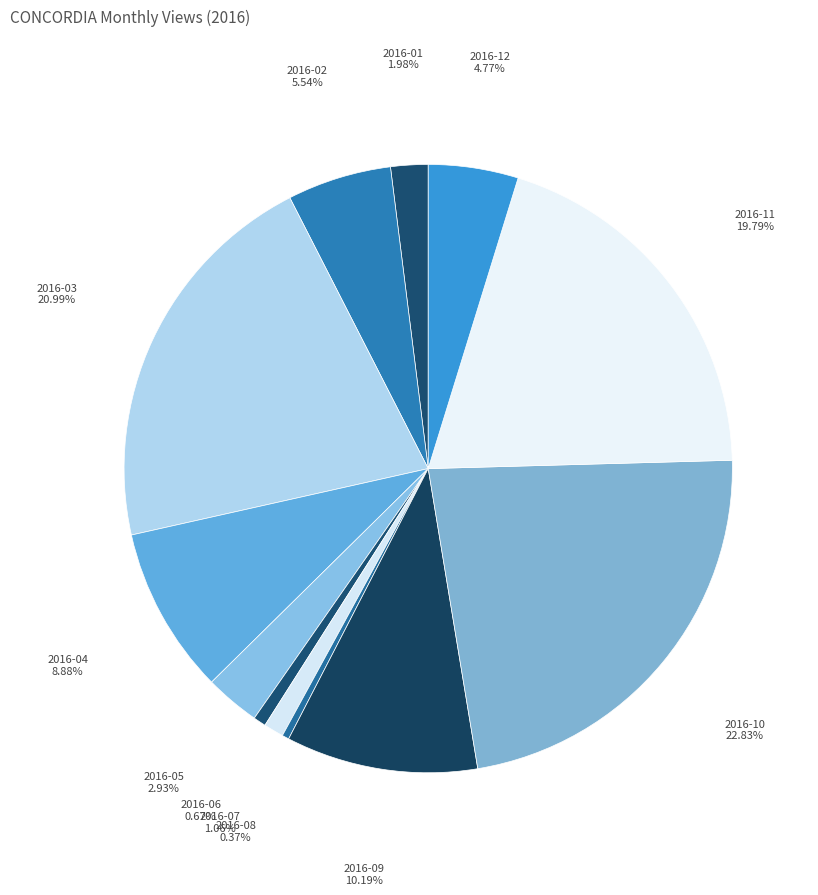

Which slice is the largest?

2016-10